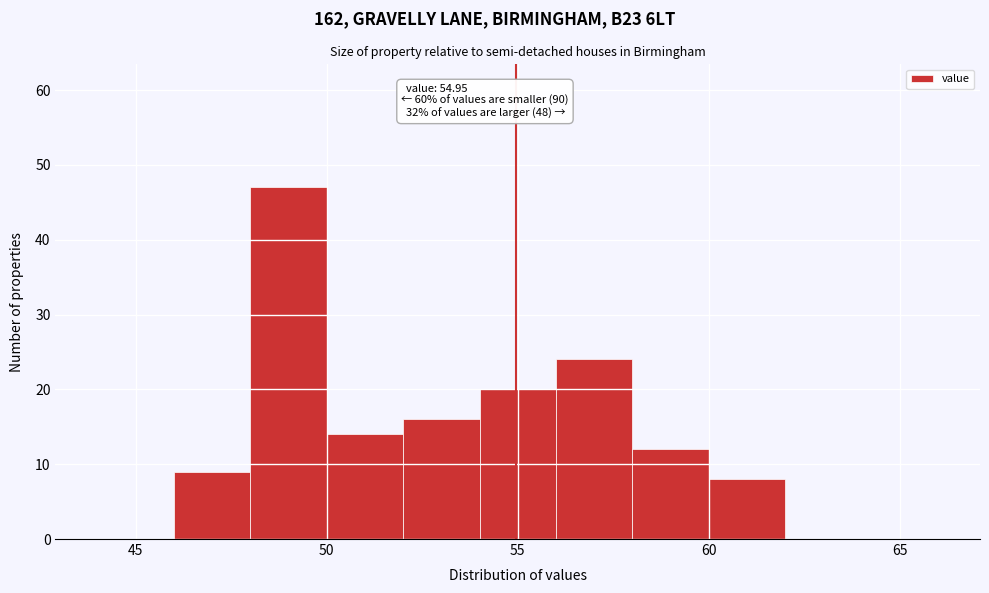

Which range on the x-axis has the tallest bar?

48 to 50